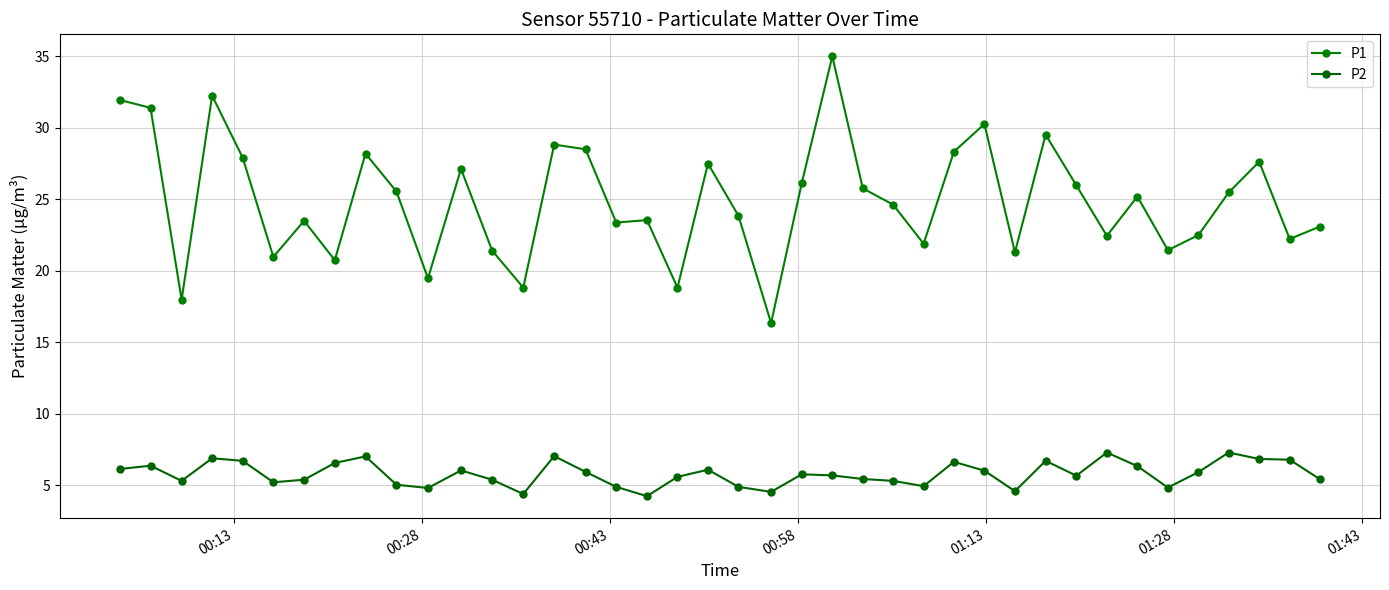

How many lines are shown in the chart?

2